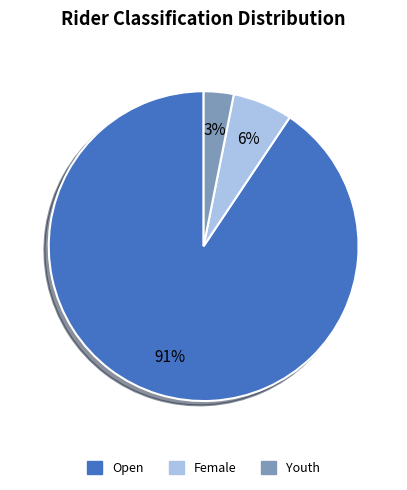

Which has a higher value, Open or Female?

Open